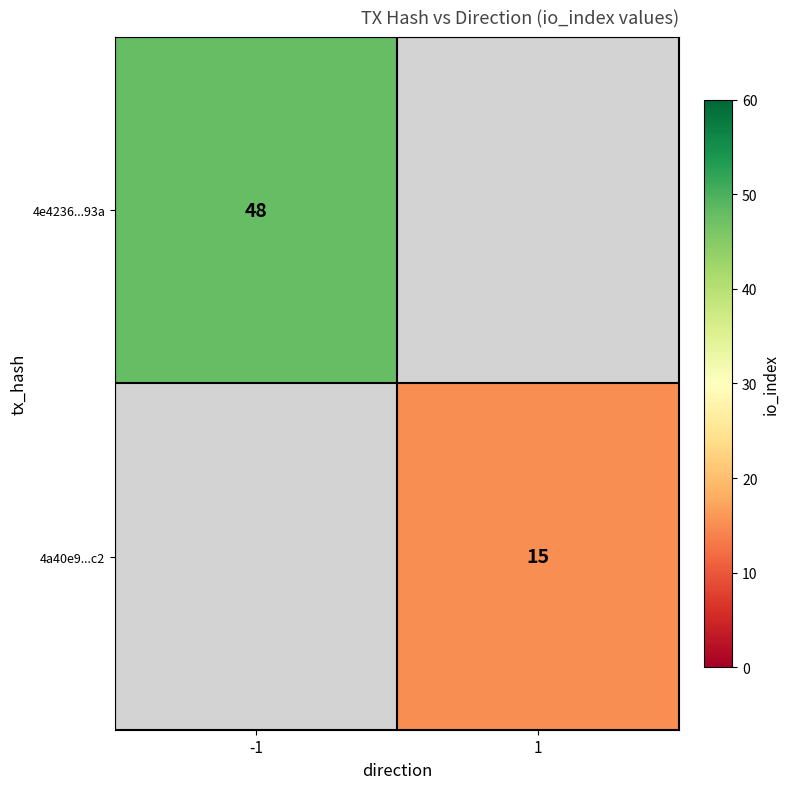

The value of 4e4236...93a at -1 is 48. True or false?

True